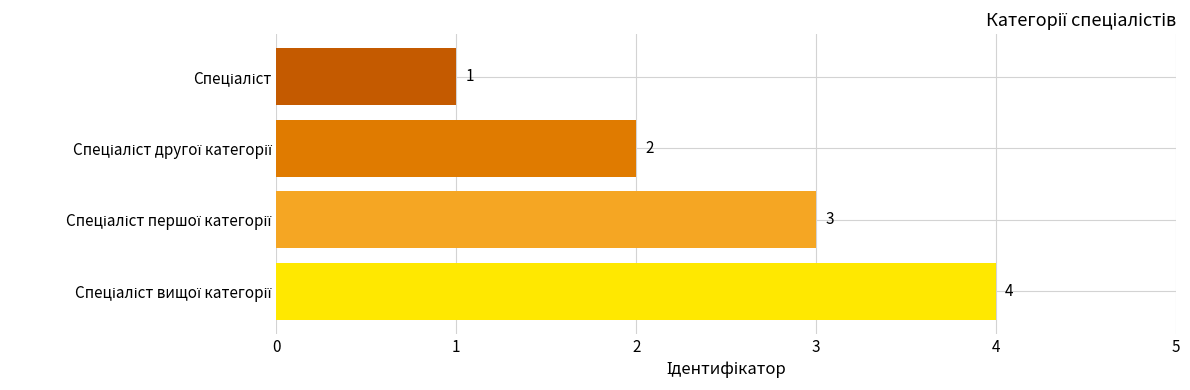

How many bars are there in total?

4